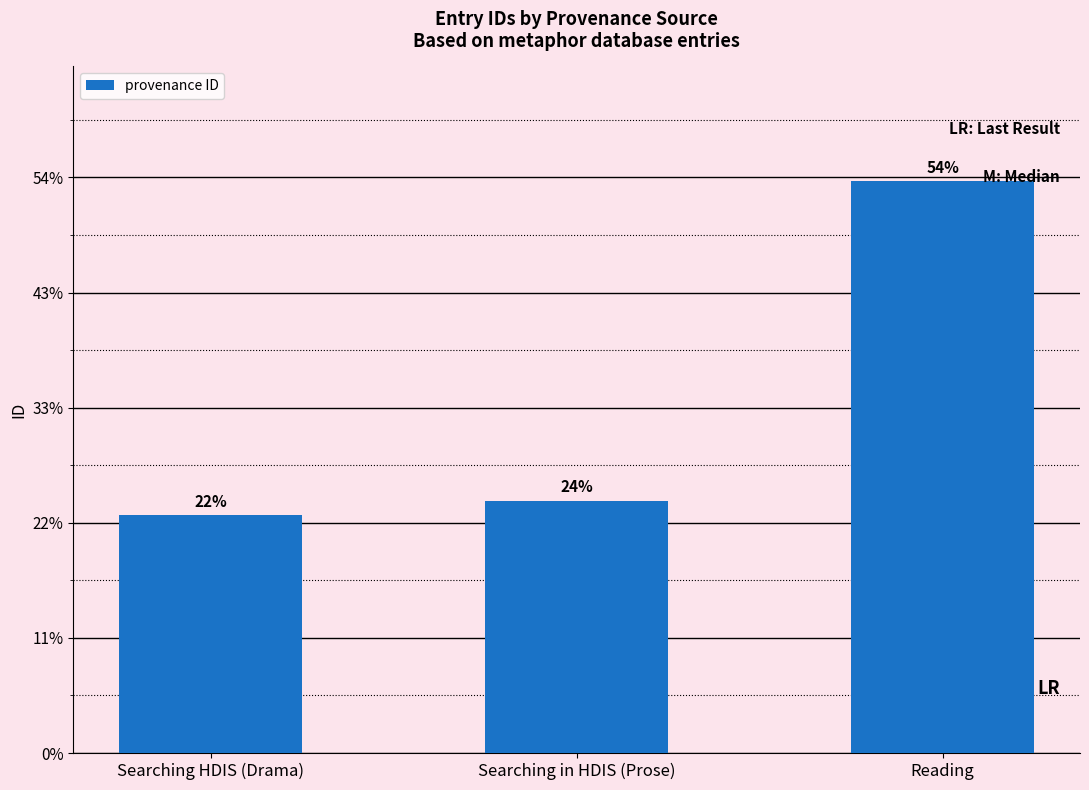

What position from the right is Reading?

1